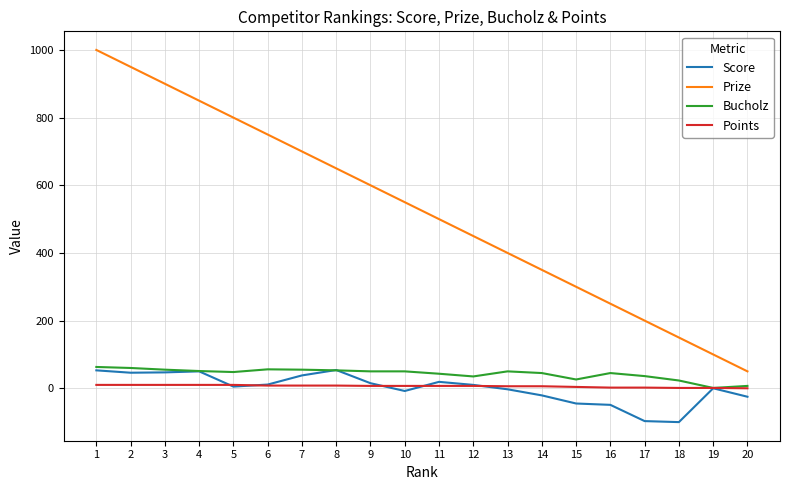

Between 9 and 18, which series saw the biggest shift?

Prize